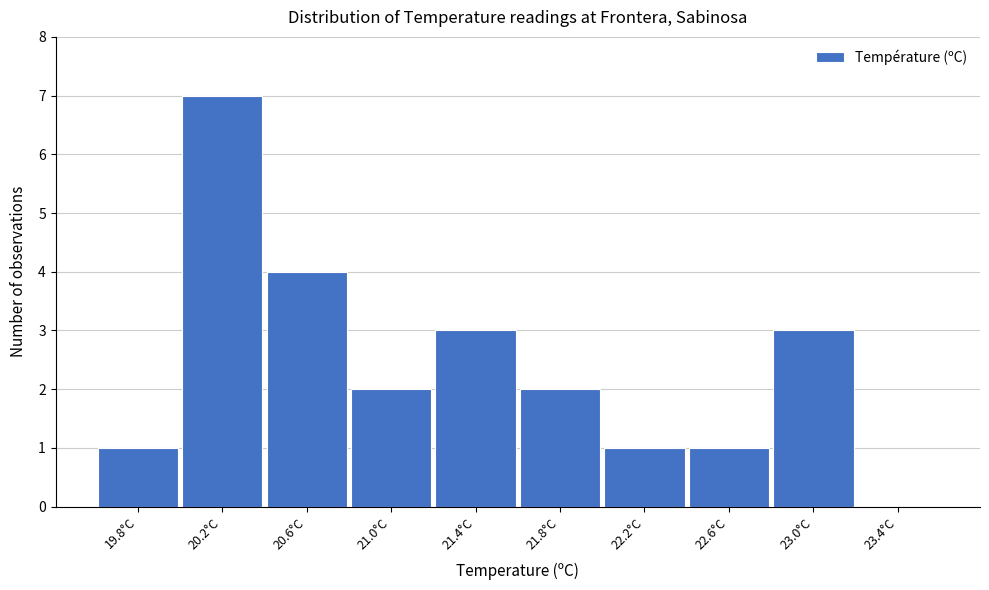

Reading left to right, extract all data points from this chart.

19.8°C=1	20.2°C=7	20.6°C=4	21.0°C=2	21.4°C=3	21.8°C=2	22.2°C=1	22.6°C=1	23.0°C=3	23.4°C=0